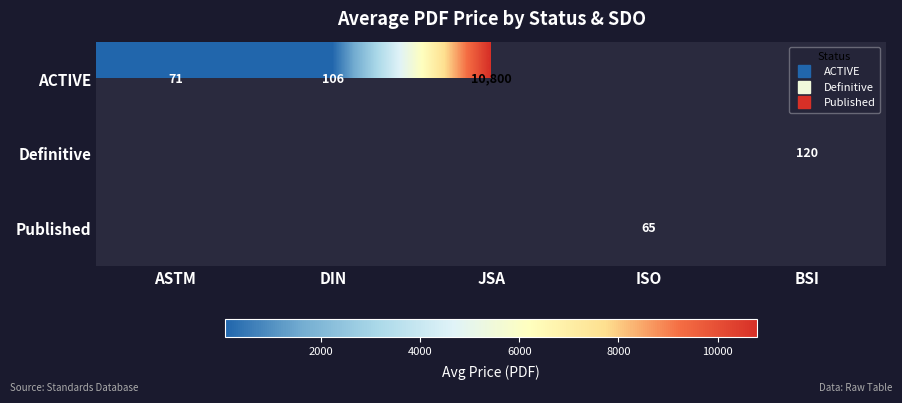

Is the value of ACTIVE at BSI greater than the value of Definitive at DIN?

No